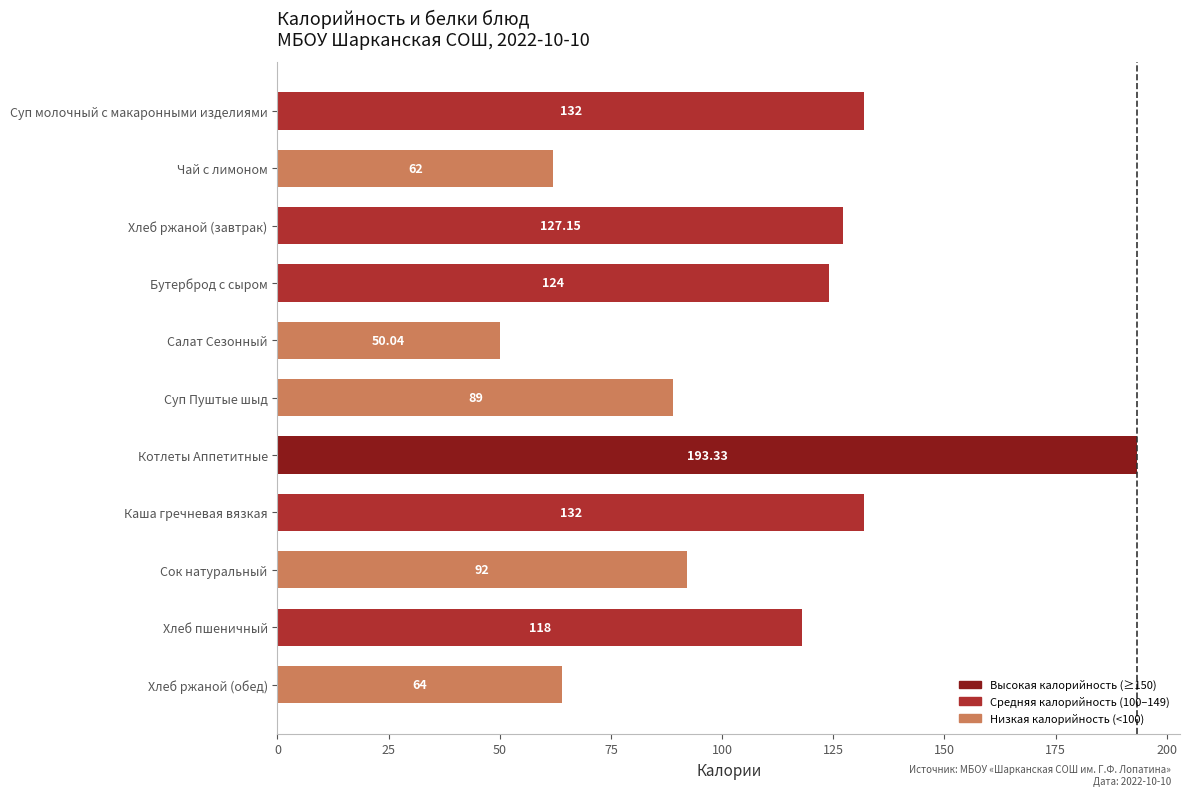

What is the label of the 7th bar from the bottom?

Салат Сезонный